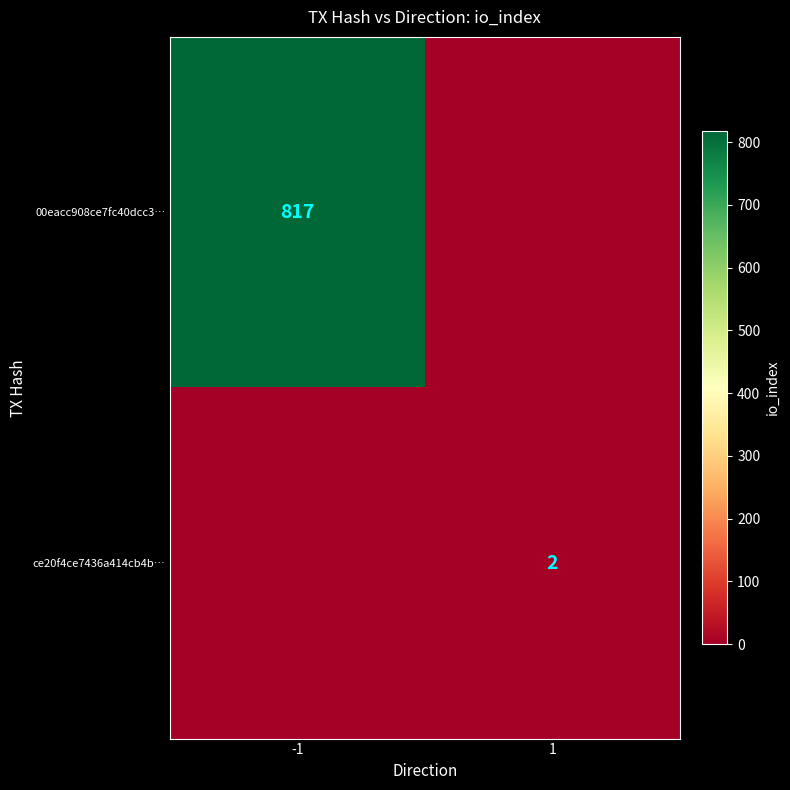

Is it true that ce20f4ce7436a414cb4b… equals 3 at 1?

False